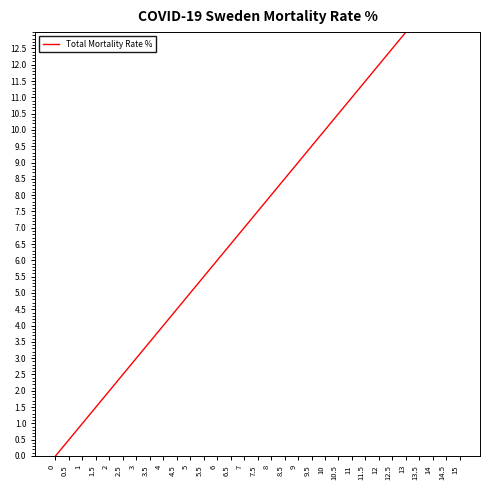

The chart shows a value of 1.0 at 1. True or false?

True